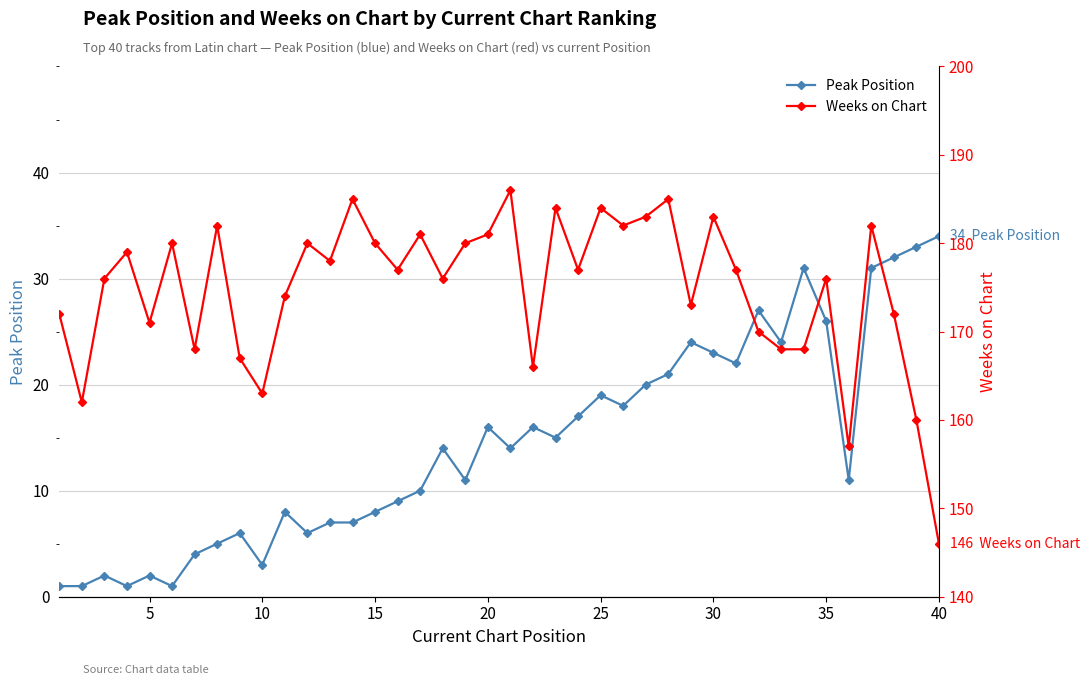

How many values in the Weeks on Chart series are below 177?

19